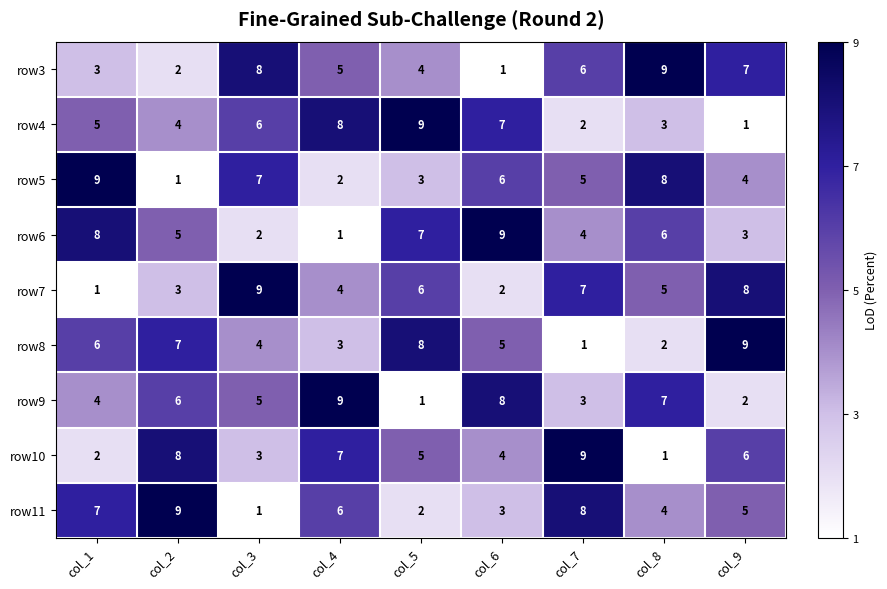

Is the value of row3 at col_6 greater than the value of row10 at col_9?

No